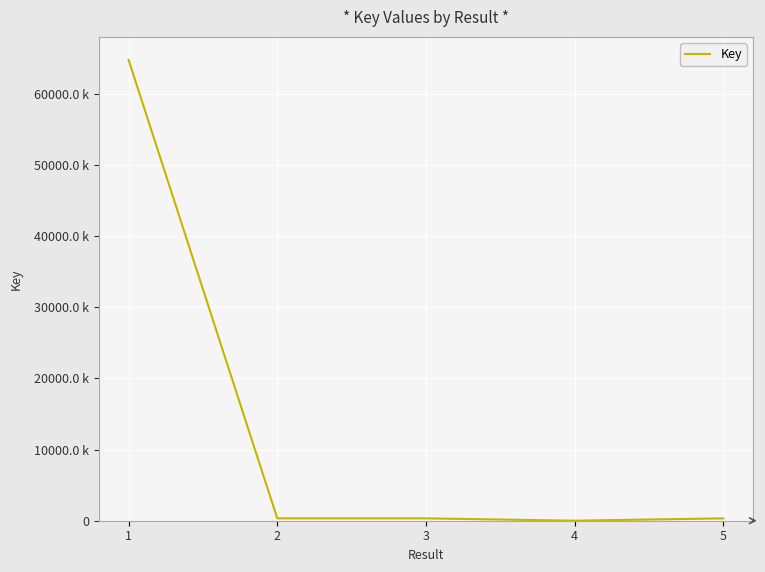

Does the chart have visible grid lines?

Yes